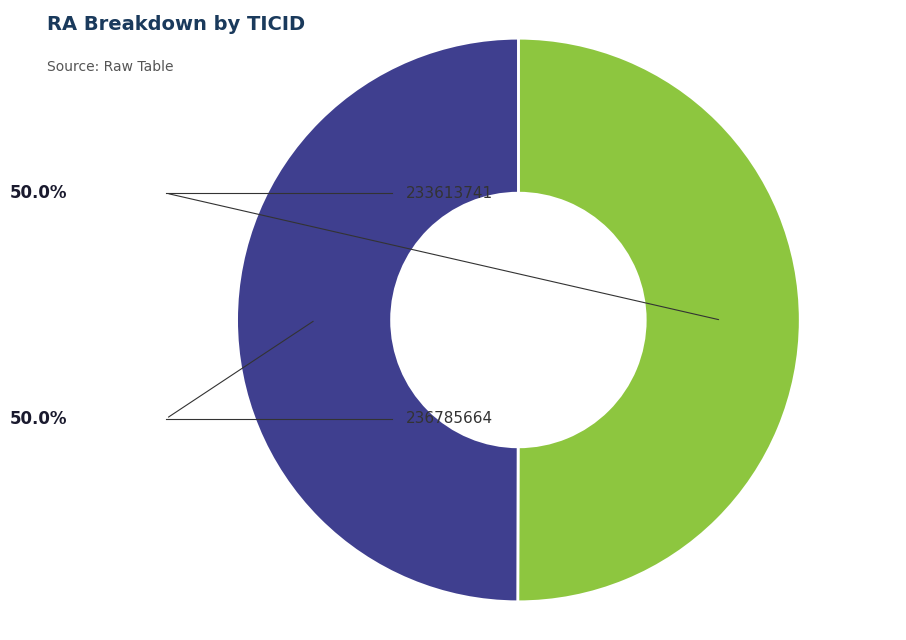

True or false: 233613741 accounts for 50% of the total.

True